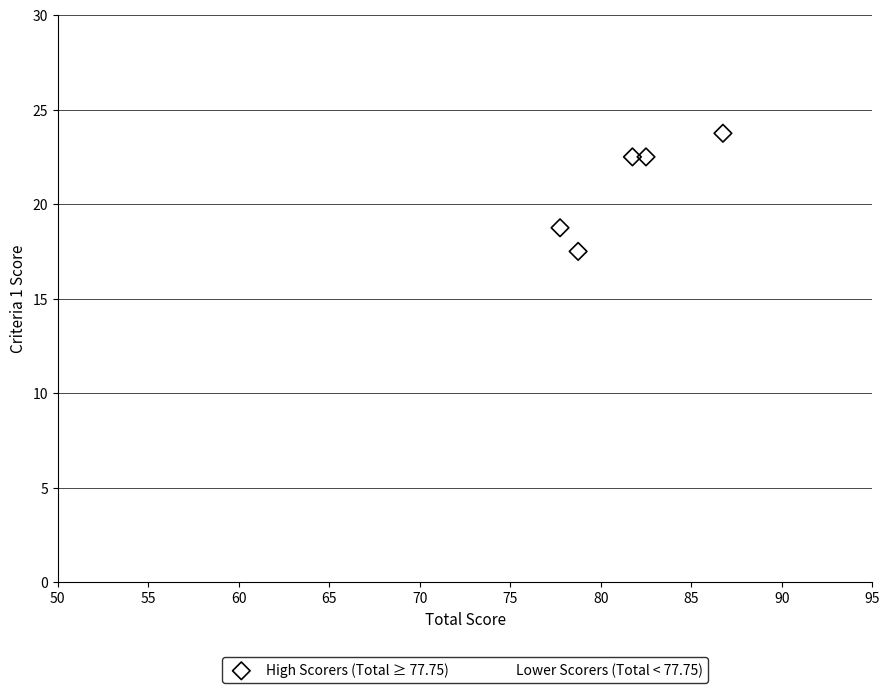

Which series has the widest spread of Y values?

Lower Scorers (Total < 77.75)